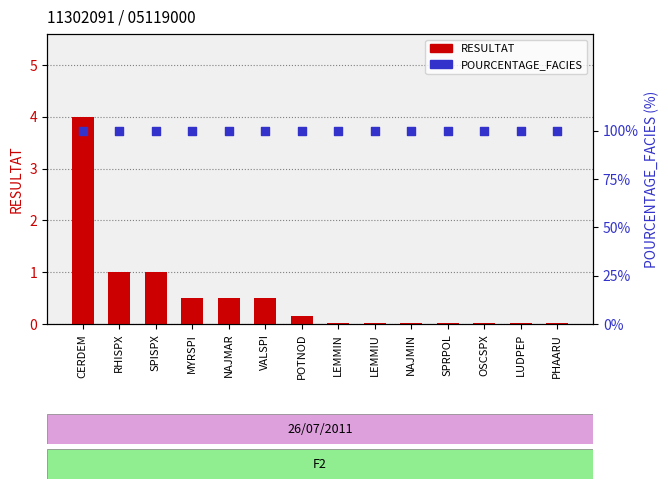

Is the value of POURCENTAGE_FACIES at RHISPX greater than the value of RESULTAT at NAJMIN?

Yes